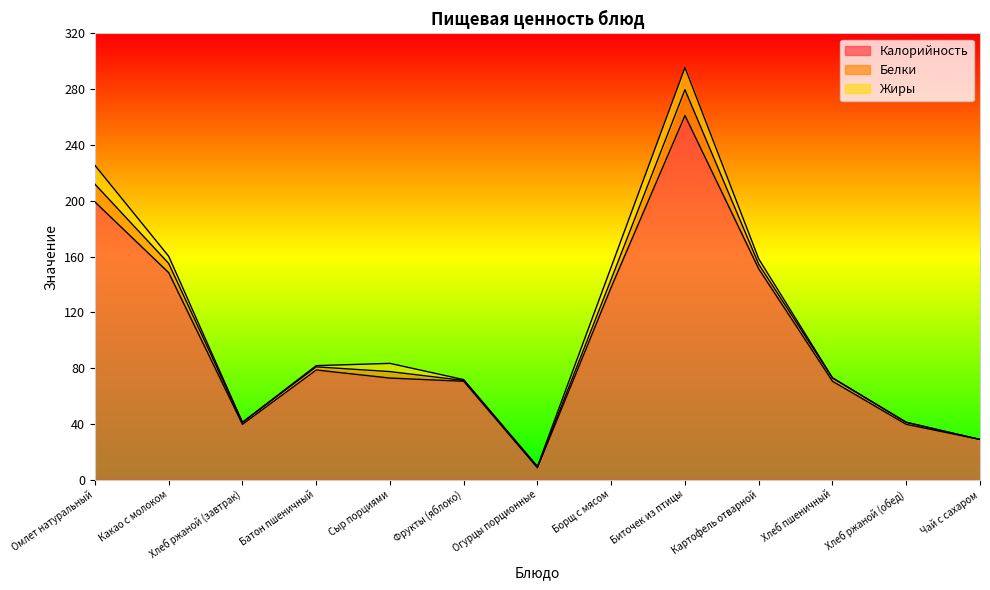

What is the difference between the highest and lowest values at Батон пшеничный?

77.7